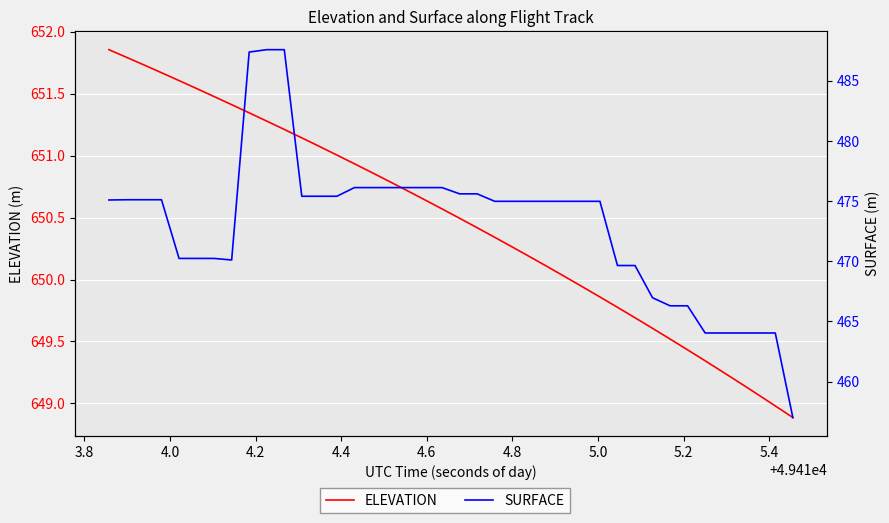

Is the value of SURFACE at 33 greater than the value of ELEVATION at 23?

No